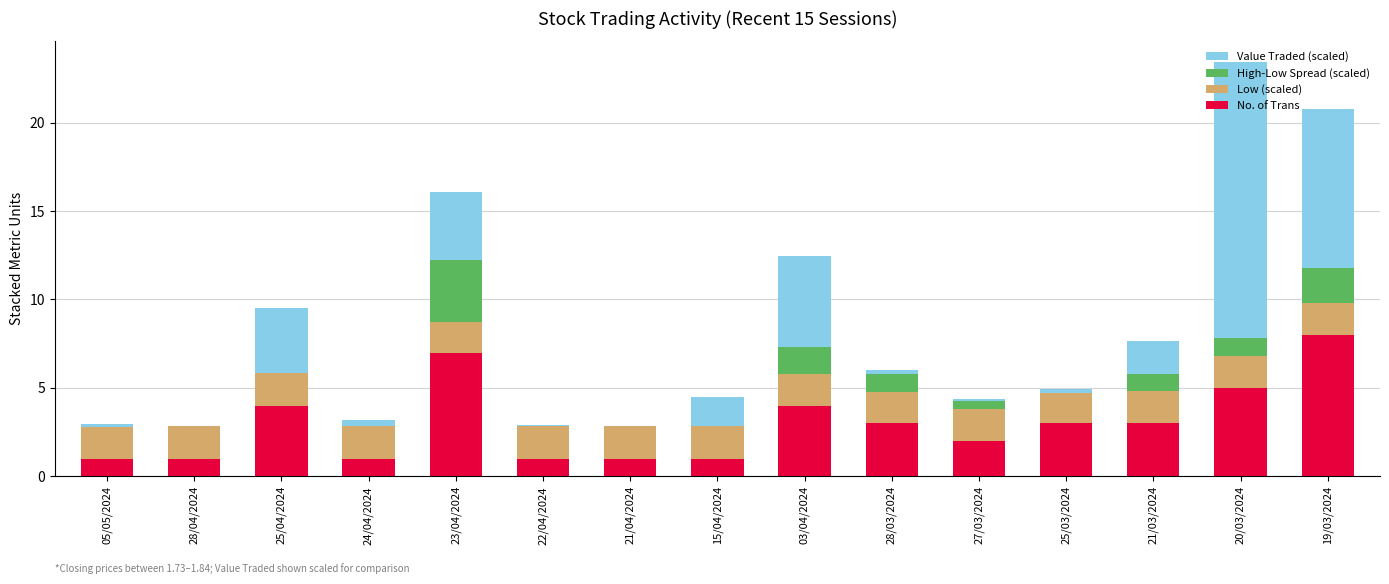

Which category has the highest value in the No. of Trans series?

19/03/2024